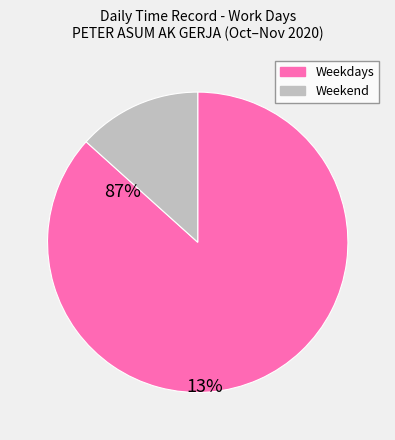

Is there any slice that represents more than half of the pie?

Yes